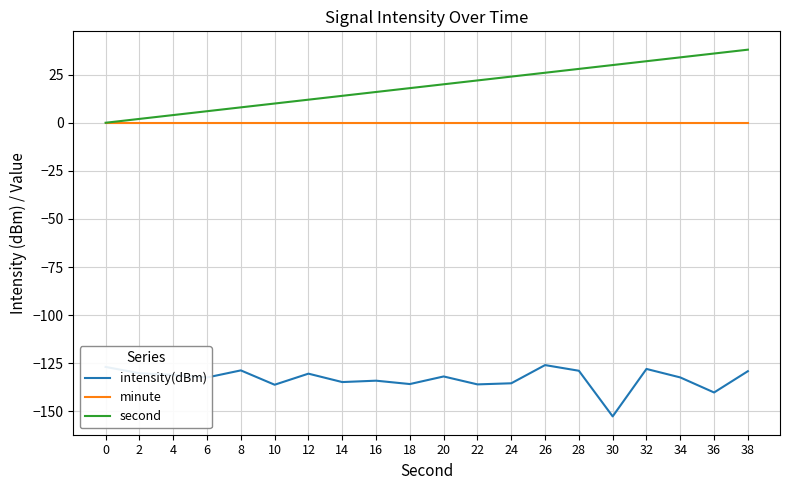

True or false: second and intensity(dBm) intersect in this chart.

False